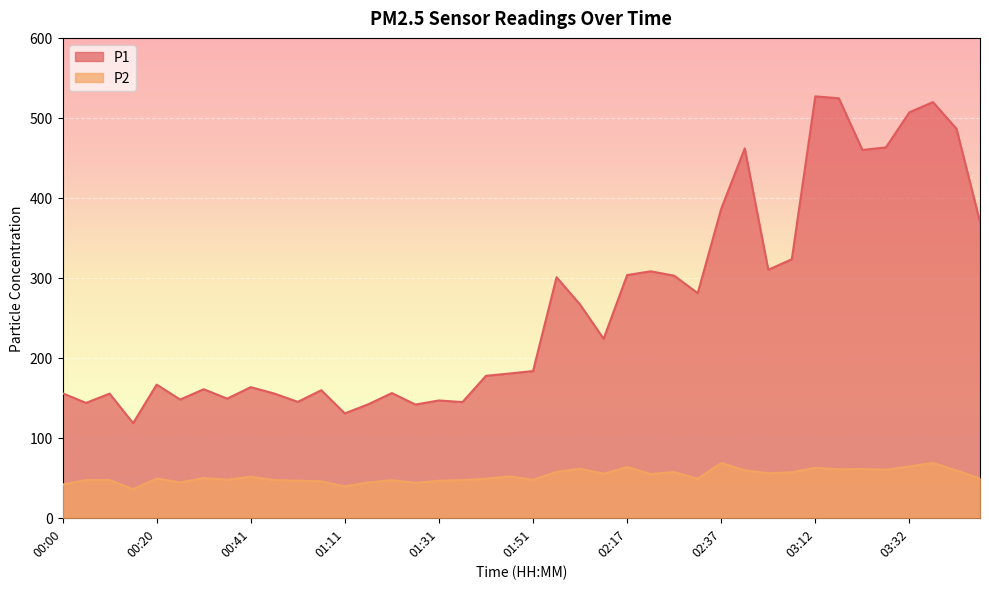

At which label does P2 first exceed 49?

00:20